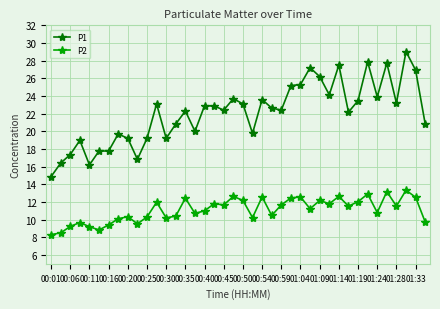

What is the value of the P1 point at the 12th from the left?

23.1